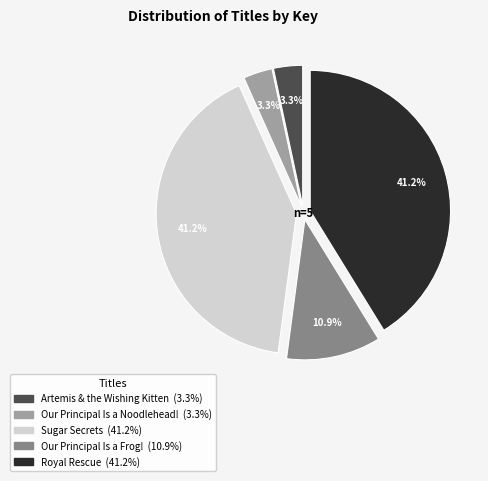

True or false: Our Principal Is a Noodlehead! accounts for 11% of the total.

False